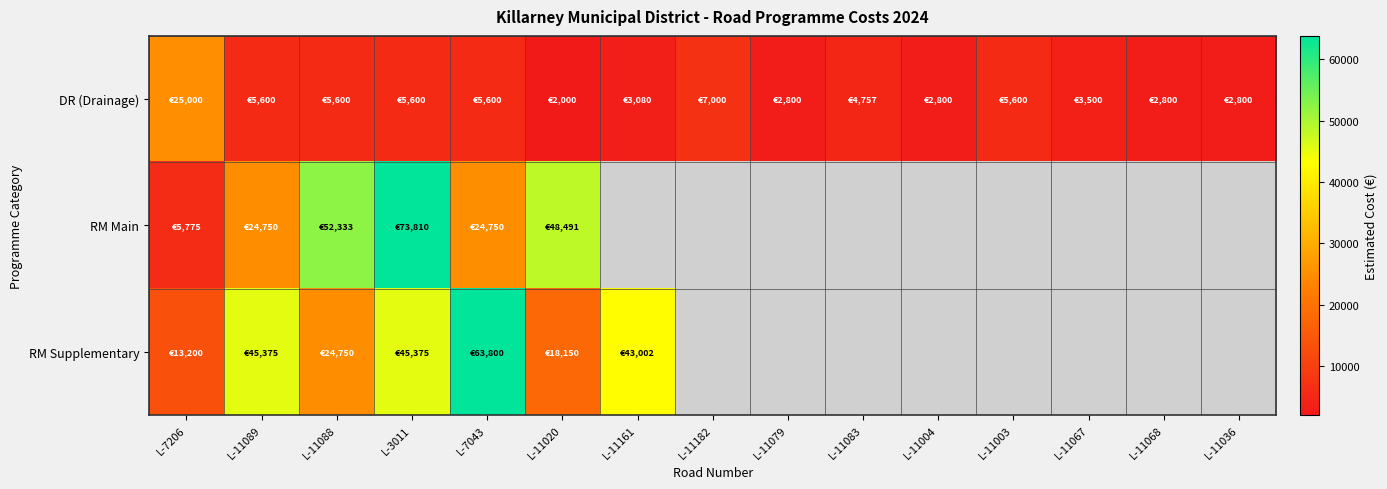

How many data points does each series have?

15